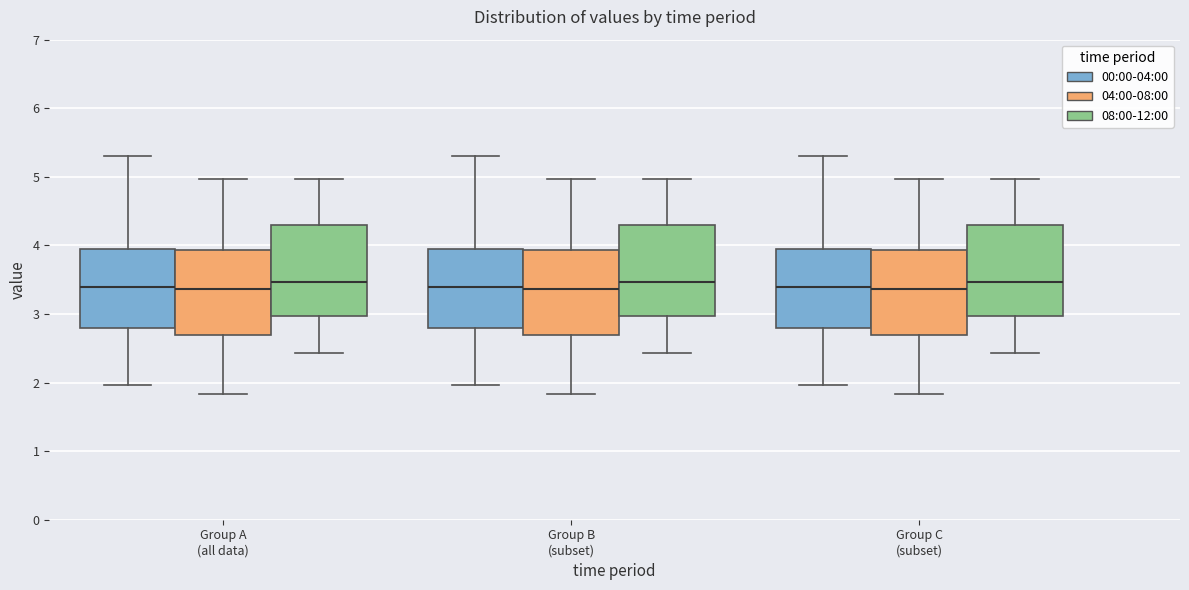

Reading left to right, read every box against the y-axis: the position of its median line, the range the box covers, and the ends of its whiskers. The values are not printed on the chart, so give them approximately, as read against the axis.

Group A (all data) (00:00-04:00): median 3.4, box 2.8 to 4.0, whiskers 2.0 to 5.3
Group A (all data) (04:00-08:00): median 3.4, box 2.7 to 3.9, whiskers 1.8 to 5.0
Group A (all data) (08:00-12:00): median 3.5, box 3.0 to 4.3, whiskers 2.4 to 5.0
Group B (subset) (00:00-04:00): median 3.4, box 2.8 to 4.0, whiskers 2.0 to 5.3
Group B (subset) (04:00-08:00): median 3.4, box 2.7 to 3.9, whiskers 1.8 to 5.0
Group B (subset) (08:00-12:00): median 3.5, box 3.0 to 4.3, whiskers 2.4 to 5.0
Group C (subset) (00:00-04:00): median 3.4, box 2.8 to 4.0, whiskers 2.0 to 5.3
Group C (subset) (04:00-08:00): median 3.4, box 2.7 to 3.9, whiskers 1.8 to 5.0
Group C (subset) (08:00-12:00): median 3.5, box 3.0 to 4.3, whiskers 2.4 to 5.0